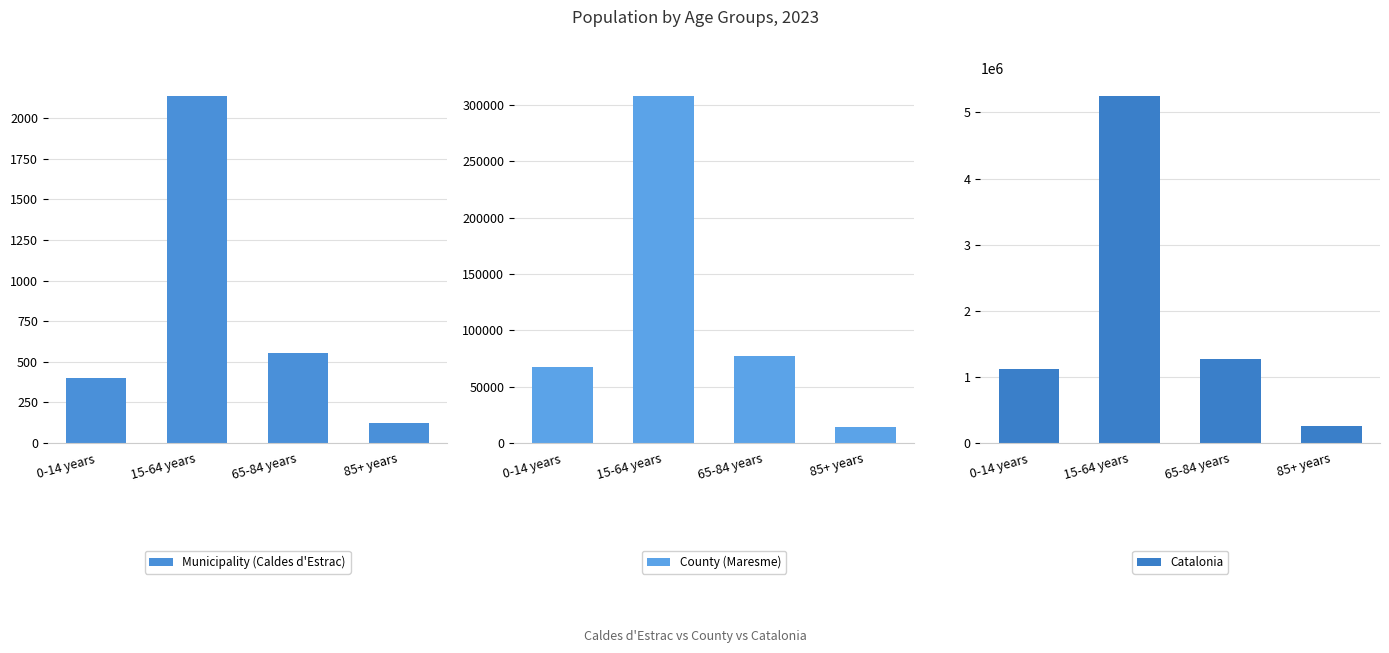

Reading left to right, transcribe all the data shown in this chart.

Municipality (Caldes d'Estrac): 0-14 years=399	15-64 years=2139	65-84 years=553	85+ years=122
County (Maresme): 0-14 years=67546	15-64 years=308206	65-84 years=77612	85+ years=14034
Catalonia: 0-14 years=1116910	15-64 years=5255889	65-84 years=1272703	85+ years=256461